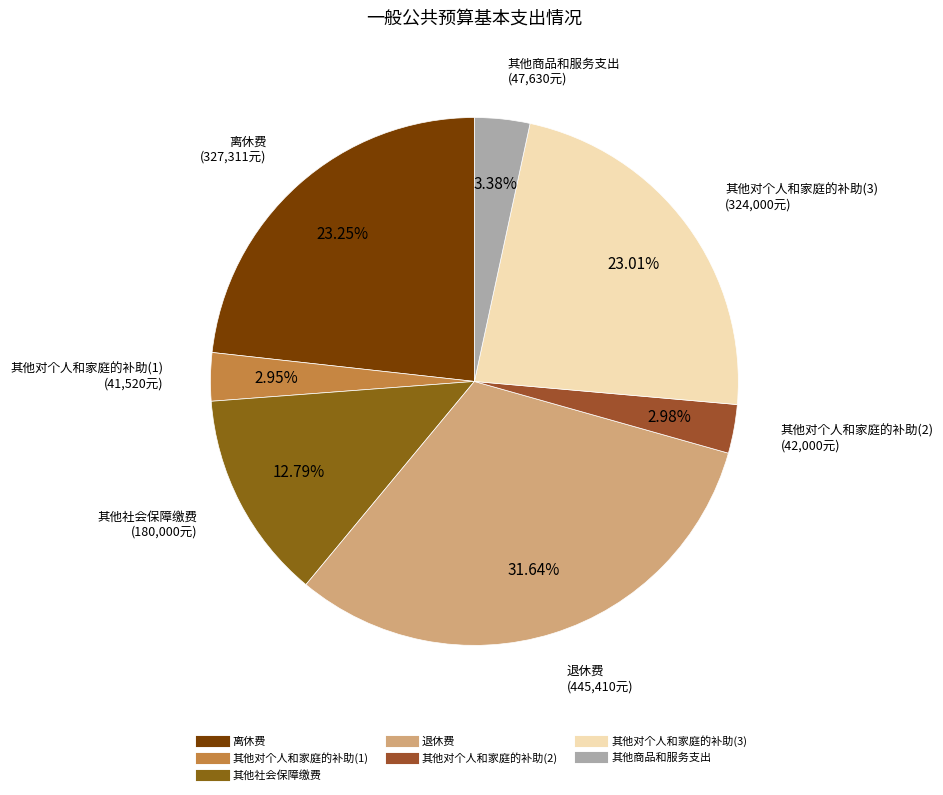

What percentage is the 离休费 slice, to the nearest percent?

23%